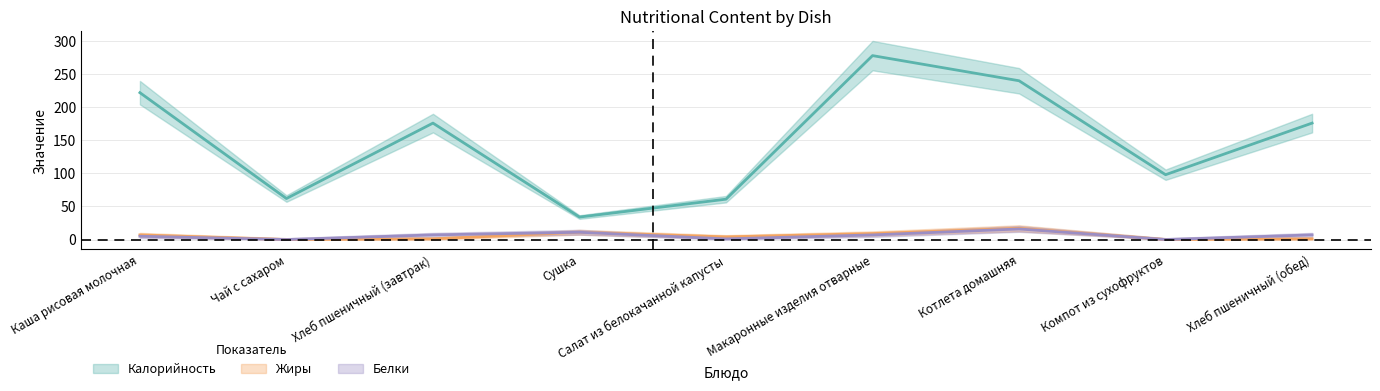

What is the highest value of the Жиры series?

17